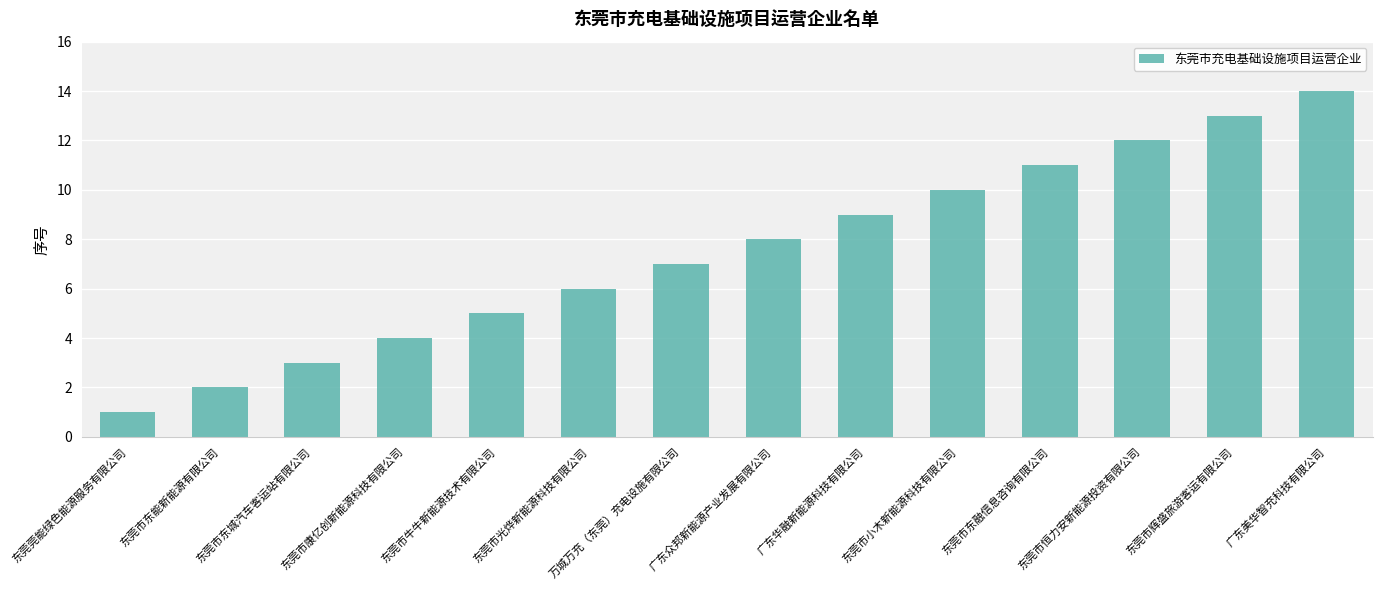

True or false: the data shows 6 at 东莞市光烨新能源科技有限公司.

True